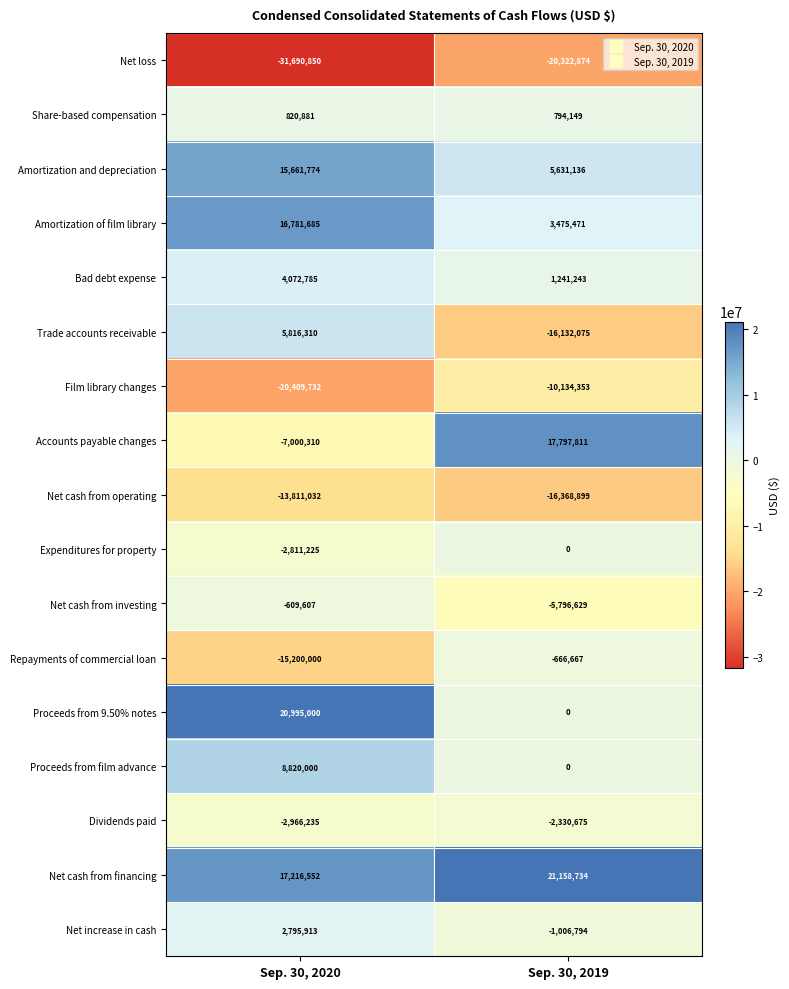

Which series has the largest range (max minus min)?

Accounts payable changes